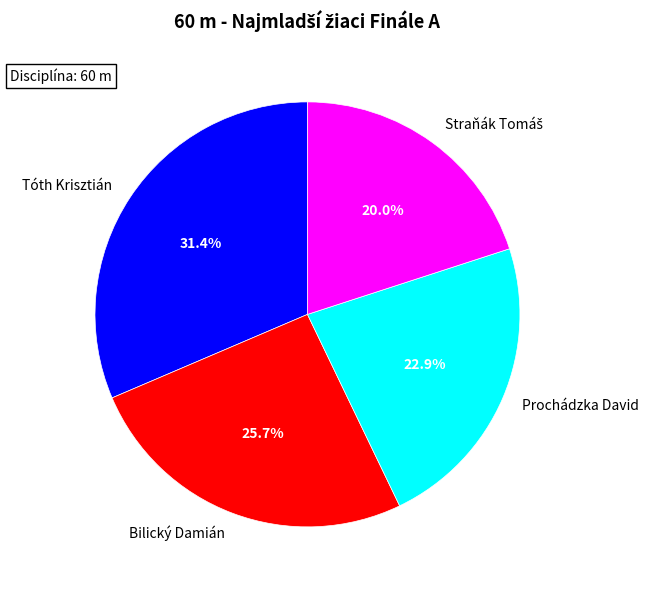

Approximately how many times larger is the value at Bilický Damián compared to Tóth Krisztián?

0.8